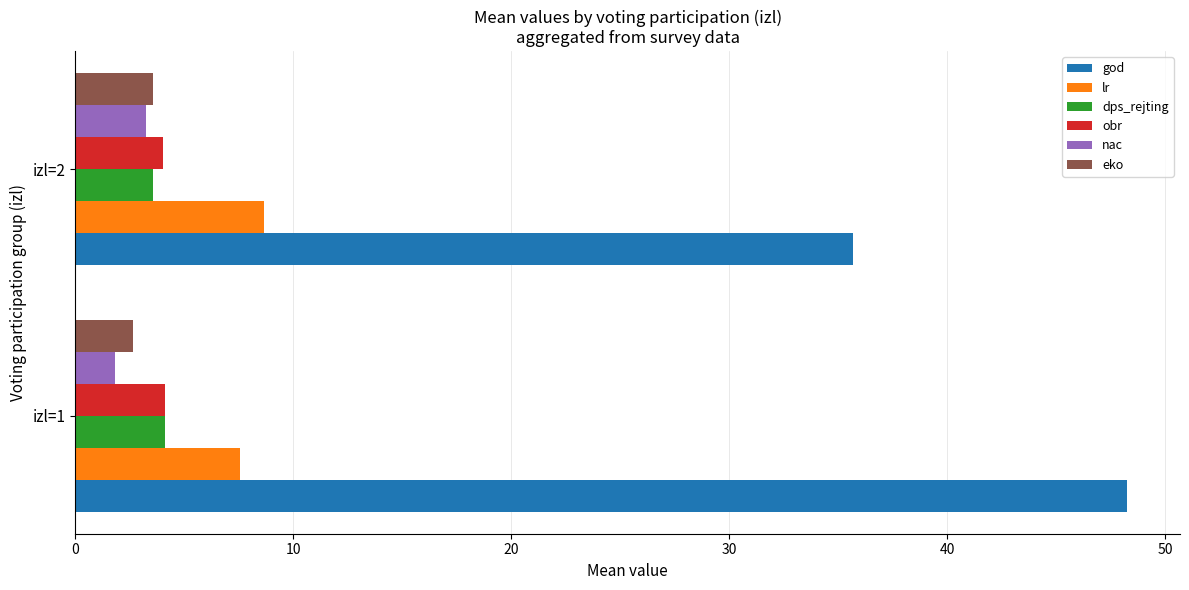

Is it true that dps_rejting equals 3.6 at izl=2?

True